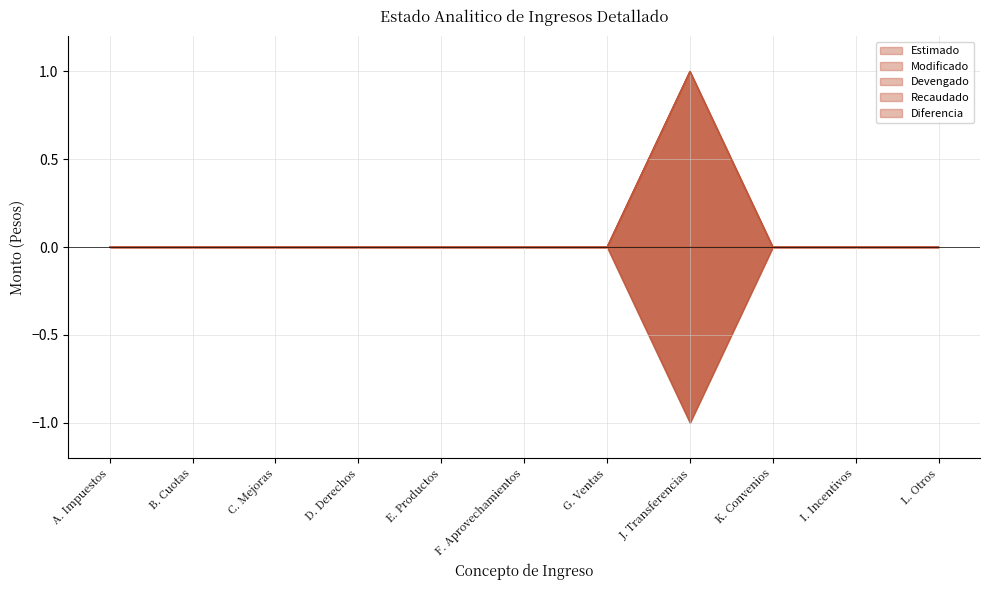

Which has a higher value, D. Derechos or E. Productos?

D. Derechos